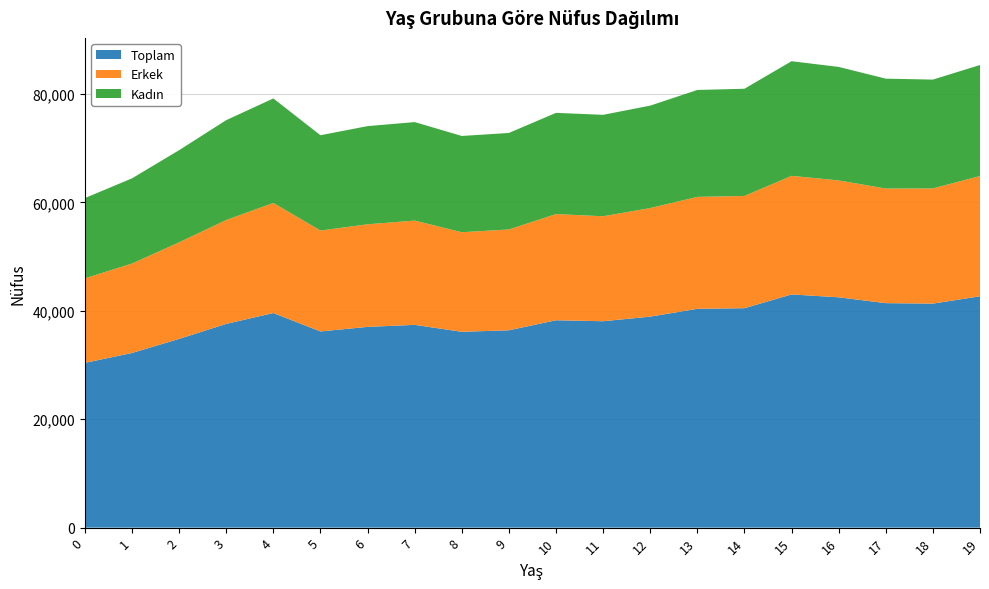

Reading right to left, transcribe all the data shown in this chart.

Toplam: 42679.0	41329.2	41414.9	42494.8	43022.1	40483.8	40372.1	38928.2	38078.2	38258.8	36407.1	36129.0	37409.1	37036.5	36196.4	39590.6	37586.8	34818.8	32219.1	30399.7
Erkek: 22191.1	21247.6	21141.8	21559.5	21876.0	20706.0	20649.5	20025.3	19365.8	19587.3	18600.9	18366.4	19237.6	18925.3	18611.8	20302.4	19166.0	17815.4	16500.7	15595.6
Kadın: 20478.7	20079.3	20274.9	20940.9	21150.3	19777.8	19722.7	18901.6	18713.5	18671.3	17806.2	17762.5	18171.5	18111.2	17584.7	19287.8	18421.7	17003.4	15718.4	14803.8